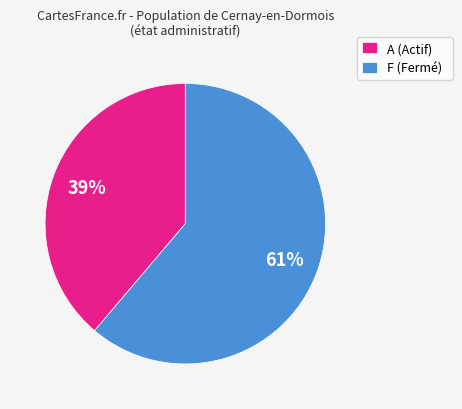

Which category has the biggest portion of the pie?

F (Fermé)